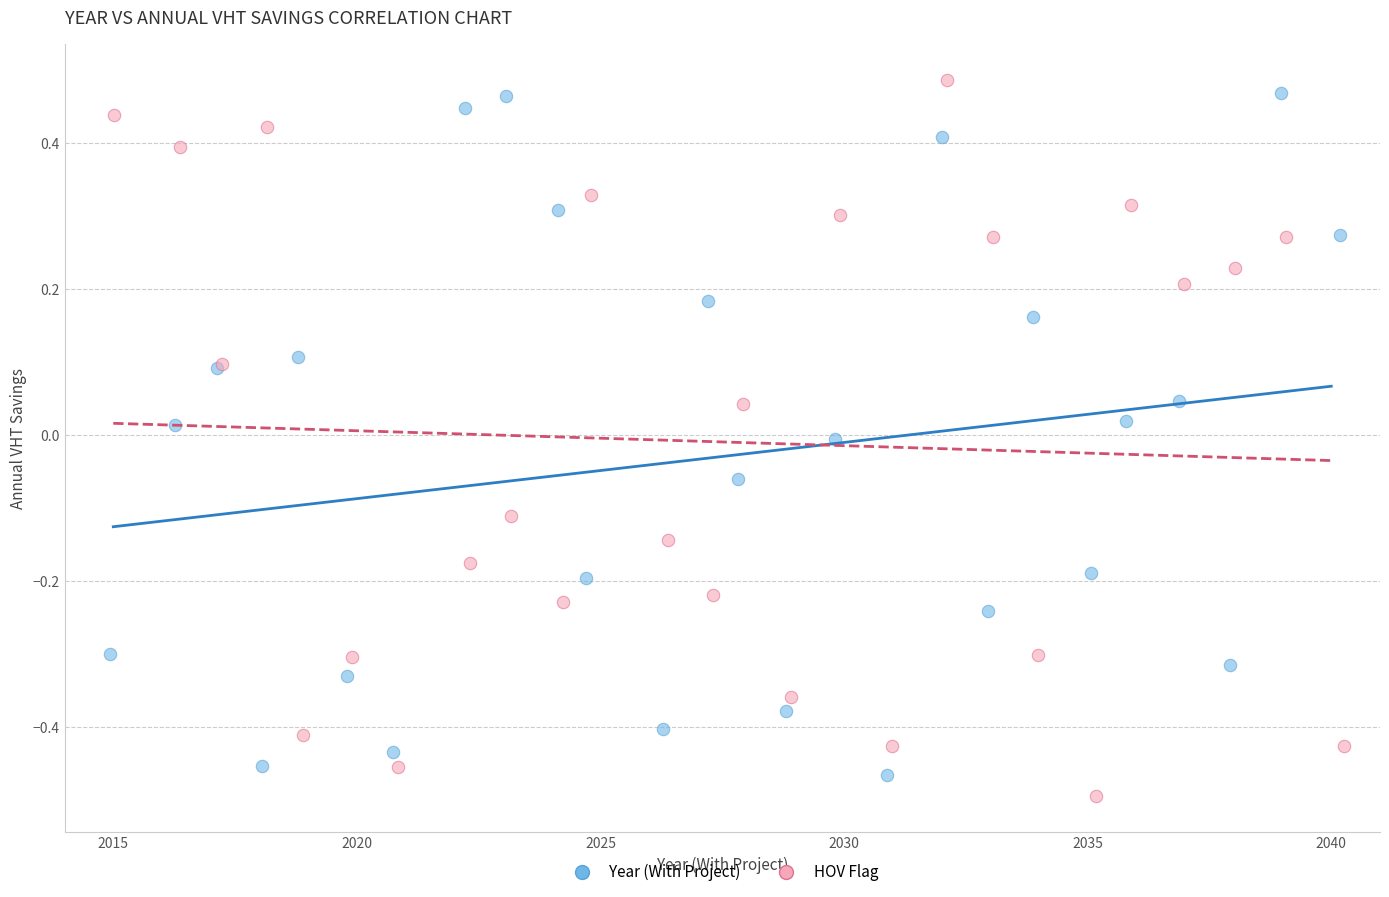

What are all the series names shown in the legend?

Year (With Project), HOV Flag